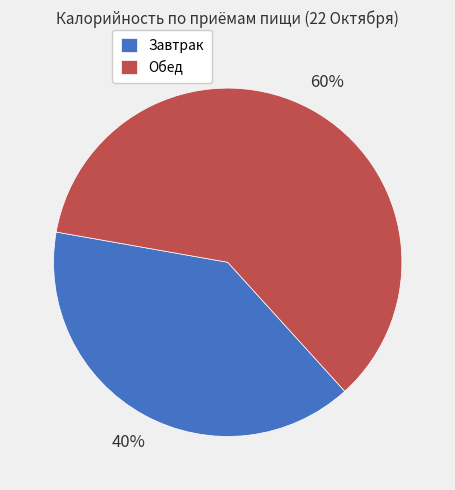

Is there a majority slice in this chart?

Yes